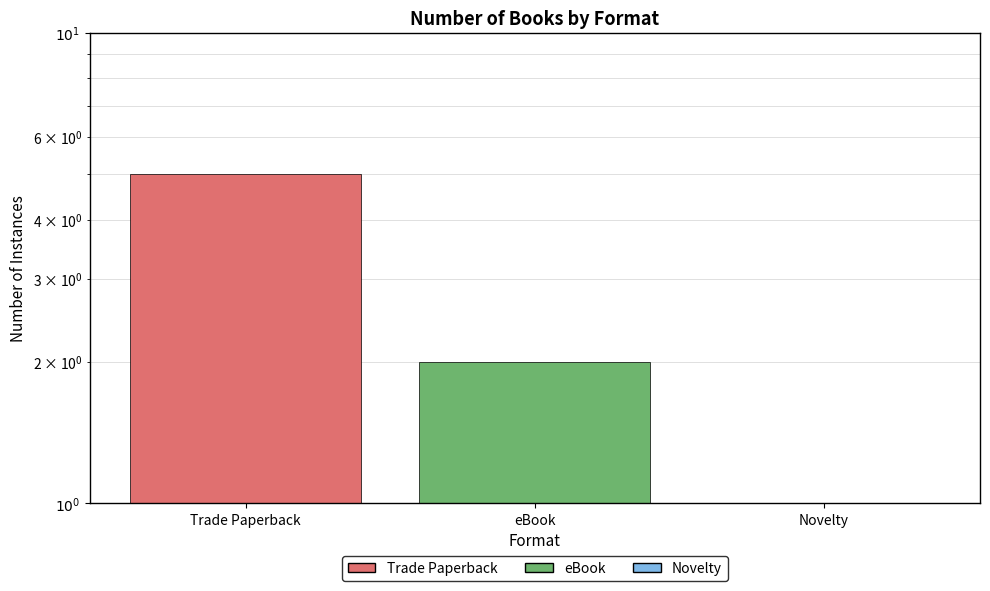

Which category has the lowest value across all series?

Novelty